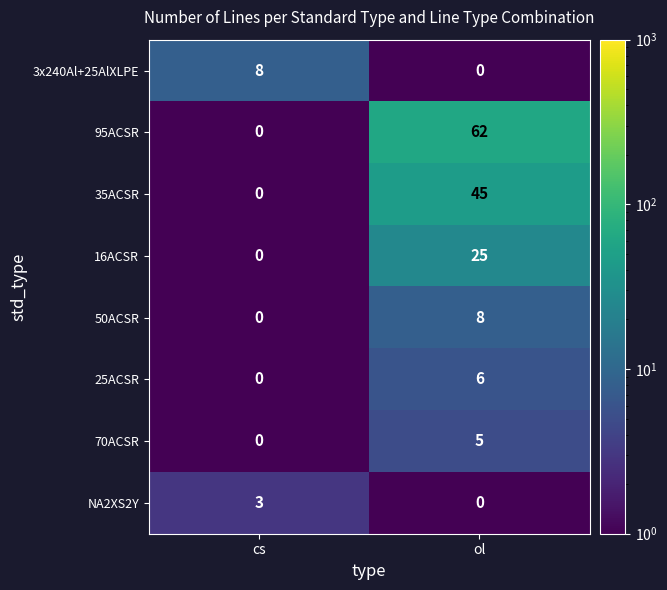

At which label is NA2XS2Y closest to 1?

ol